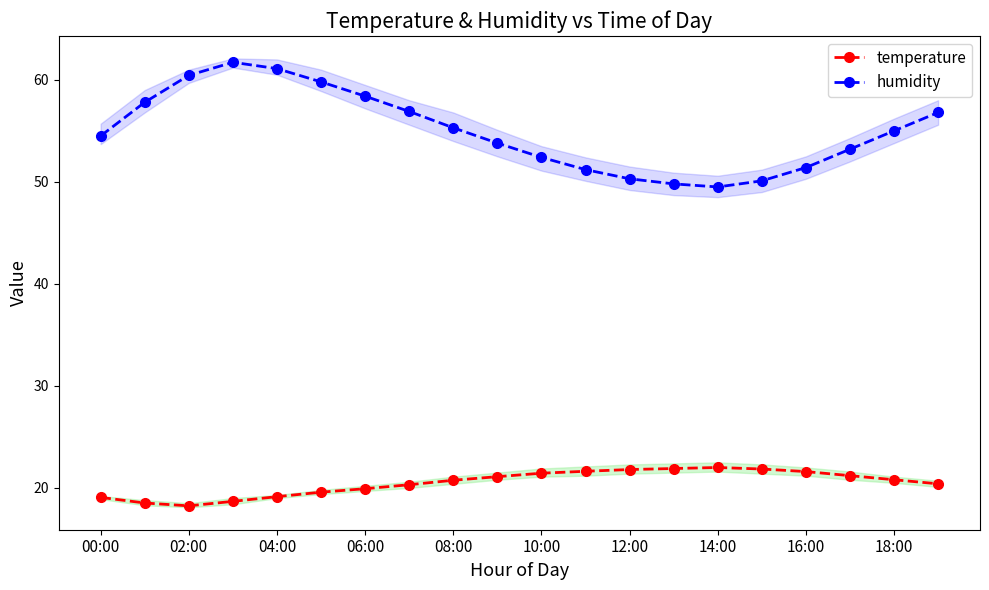

The temperature series shows 22.0 at 14:00. True or false?

True